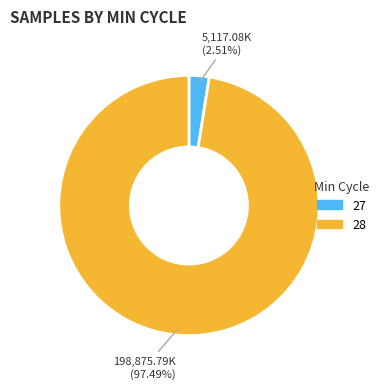

Is there a majority slice in this chart?

Yes